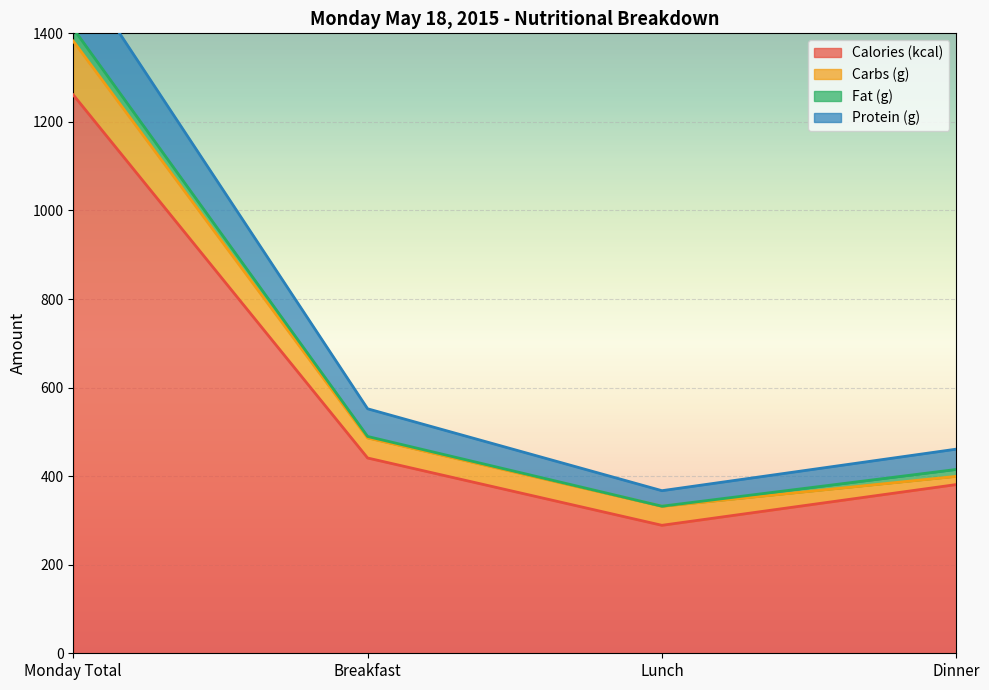

Rank the categories by Calories (kcal) value from highest to lowest.

Monday Total, Breakfast, Dinner, Lunch